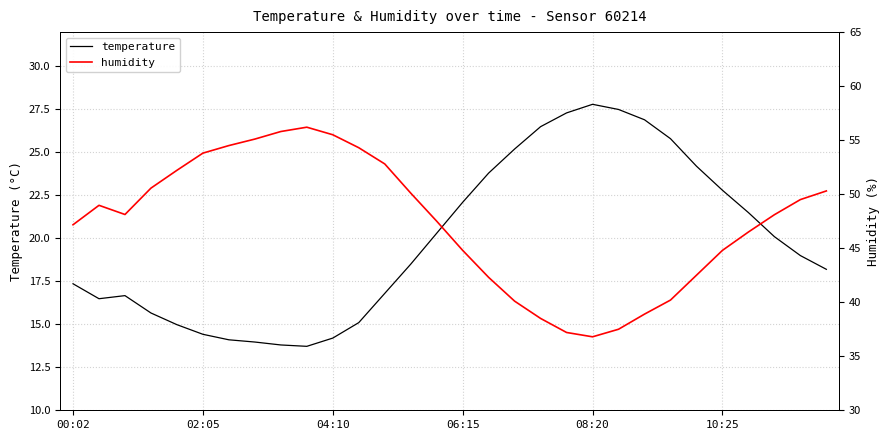

True or false: humidity has more than 2 interior local peaks.

False